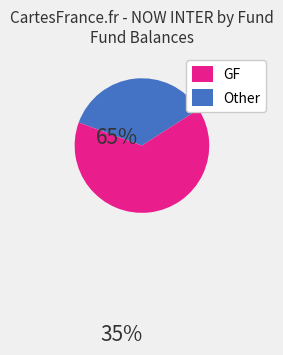

Is there any slice that represents more than half of the pie?

Yes